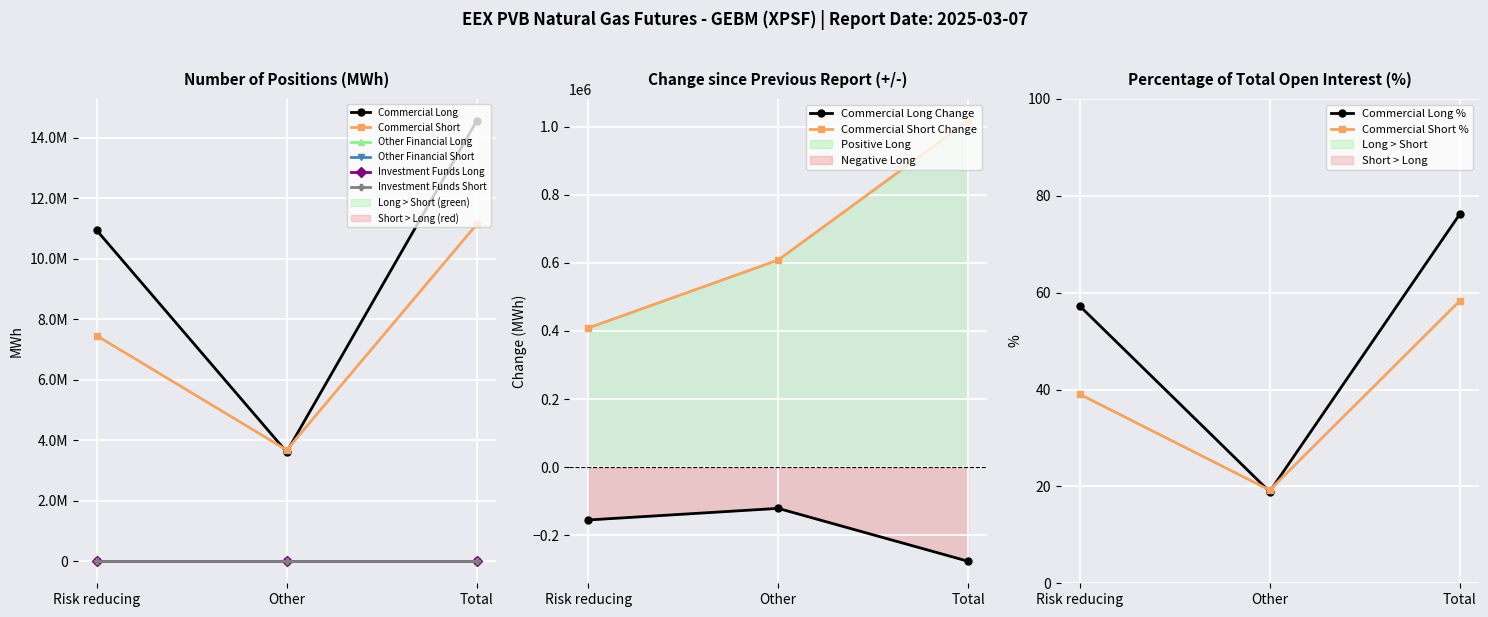

Reading left to right, list all the values displayed in this chart.

Commercial Long: 10936558	3611370	14547928
Commercial Short: 7454620	3675008	11129628
Other Financial Long: 0	0	0
Other Financial Short: 0	0	0
Investment Funds Long: 0	0	0
Investment Funds Short: 0	0	0